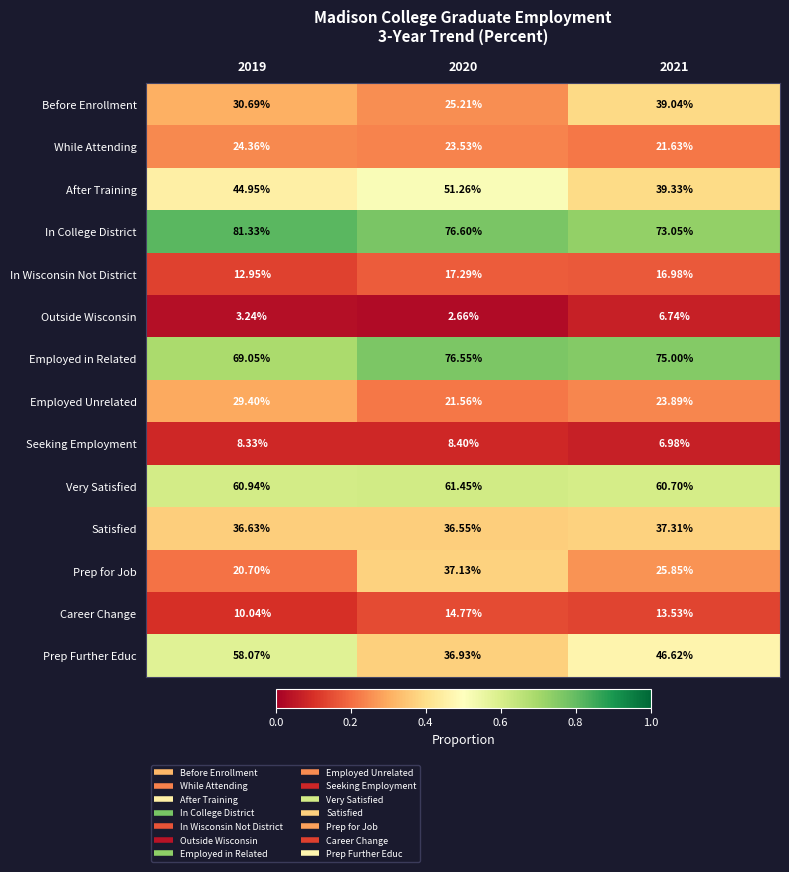

At 2020, list the series in order from largest to smallest.

In College District, Employed in Related, Very Satisfied, After Training, Prep for Job, Prep Further Educ, Satisfied, Before Enrollment, While Attending, Employed Unrelated, In Wisconsin Not District, Career Change, Seeking Employment, Outside Wisconsin